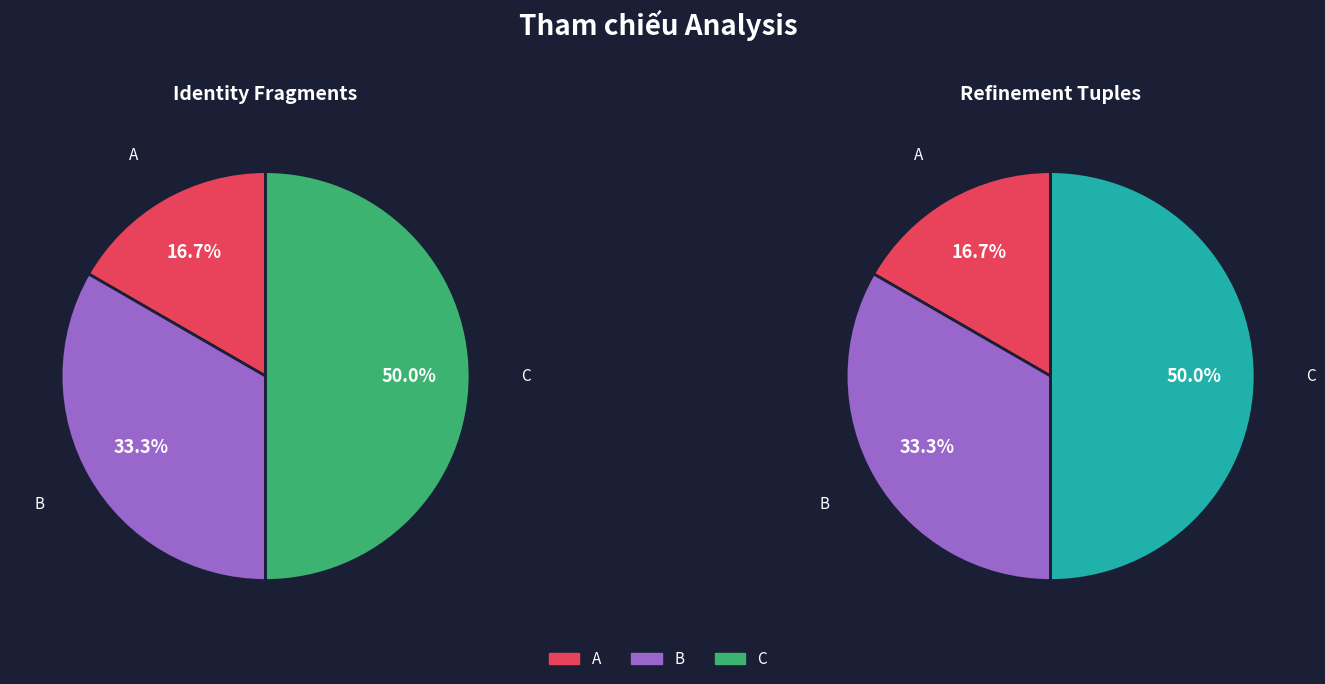

Does A account for over 50% of the chart?

No